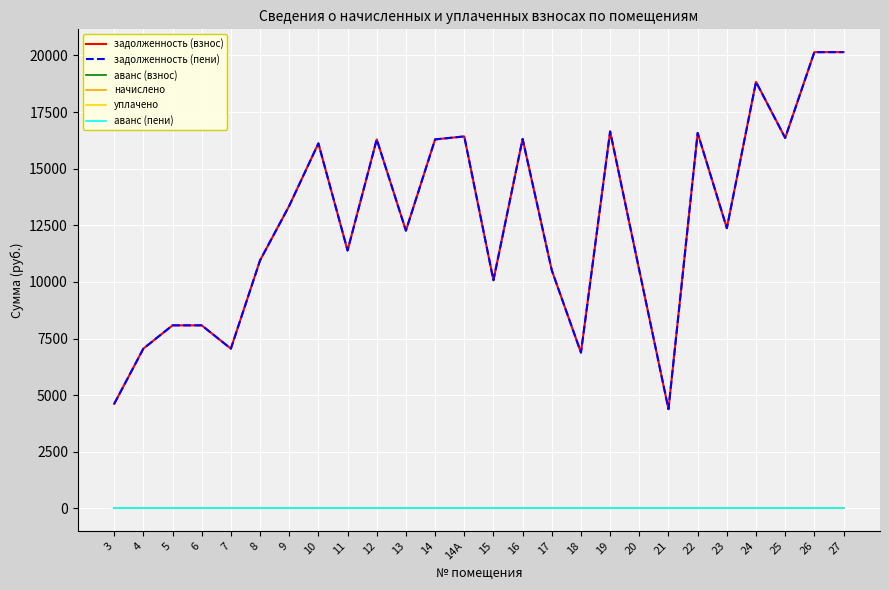

Is this an area chart (filled region under the line)?

No